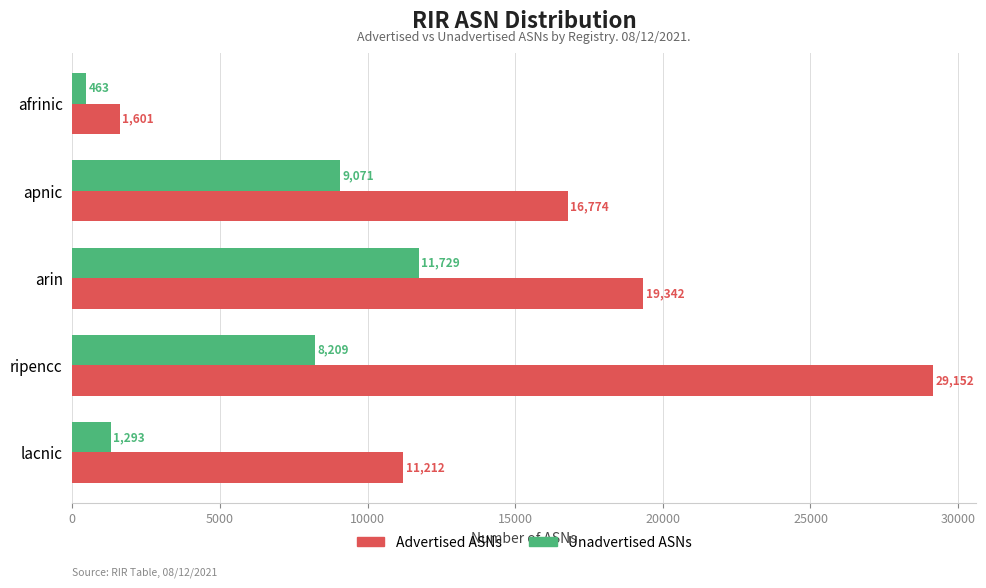

What is the total value across all series at arin?

31071